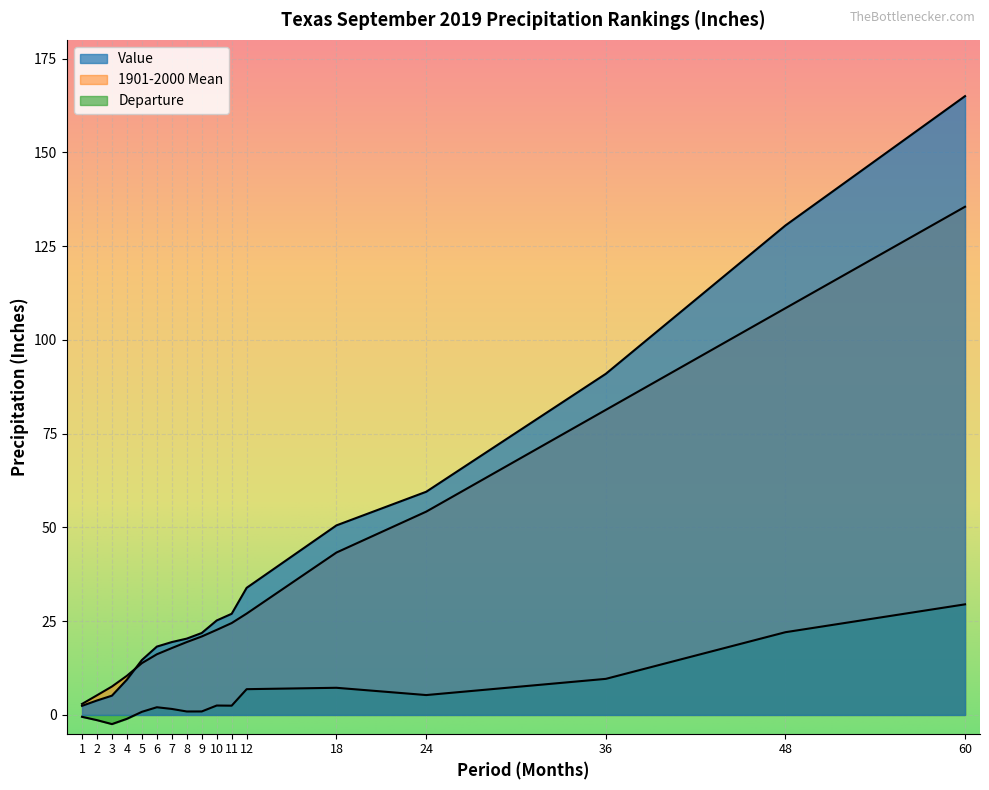

Which category has the lowest value across all series?

3